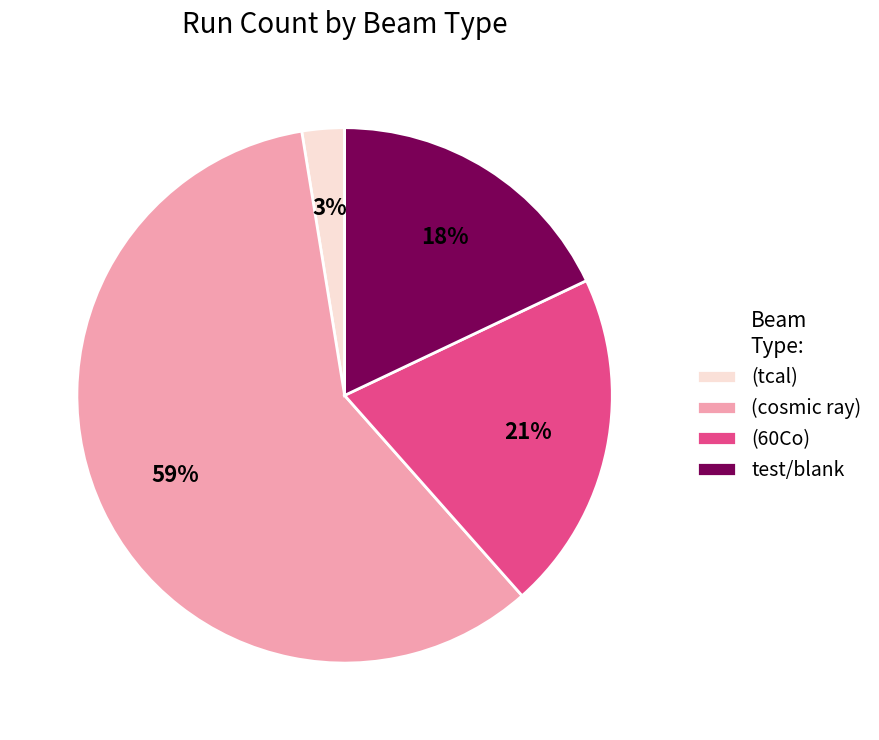

Do (60Co) and test/blank together represent more than half of the pie?

No